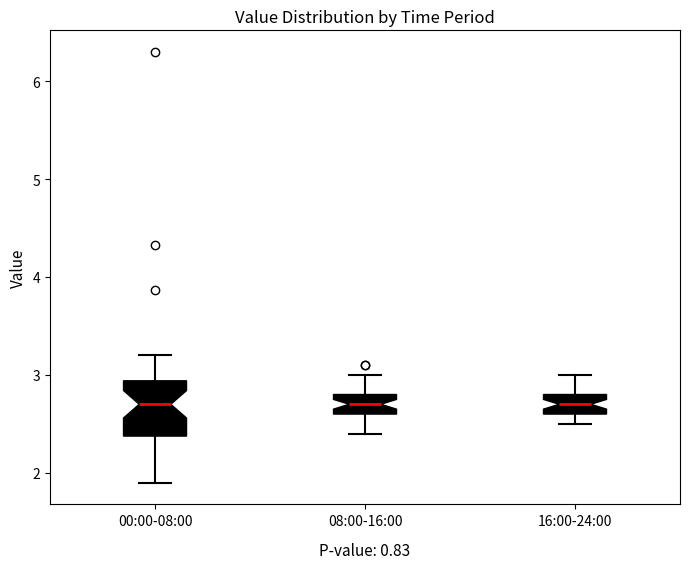

Comparing the boxes themselves (not the whiskers), which one is the tallest?

00:00-08:00